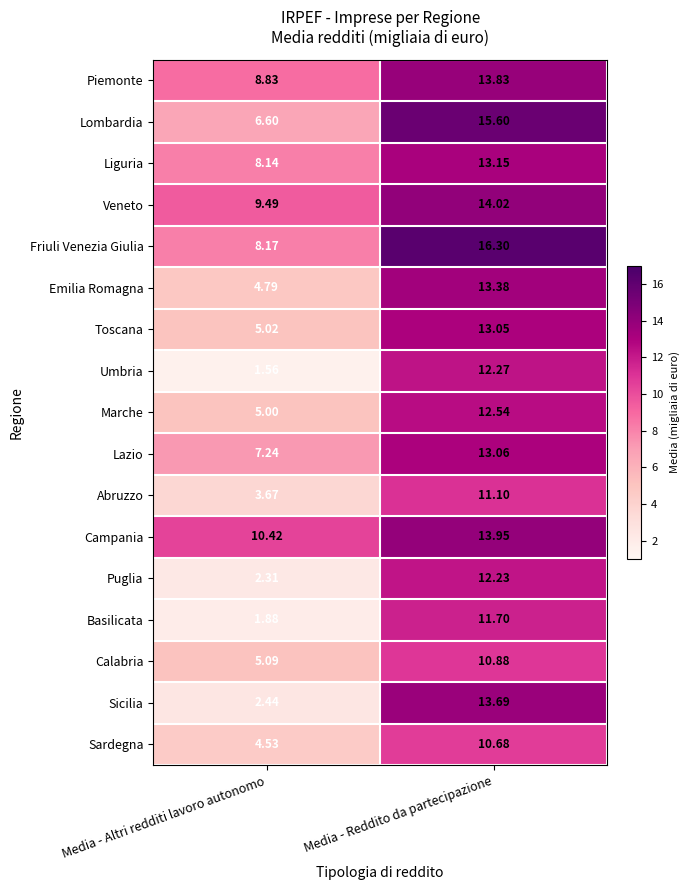

Rank the series at Media - Altri redditi lavoro autonomo from highest to lowest value.

Campania, Veneto, Piemonte, Friuli Venezia Giulia, Liguria, Lazio, Lombardia, Calabria, Toscana, Marche, Emilia Romagna, Sardegna, Abruzzo, Sicilia, Puglia, Basilicata, Umbria